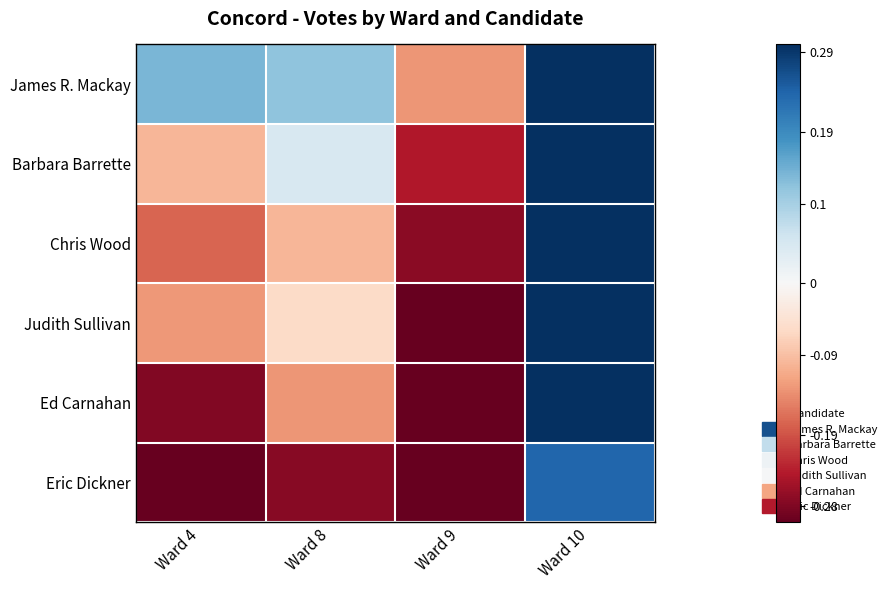

At how many categories does at least one series exceed 0?

3